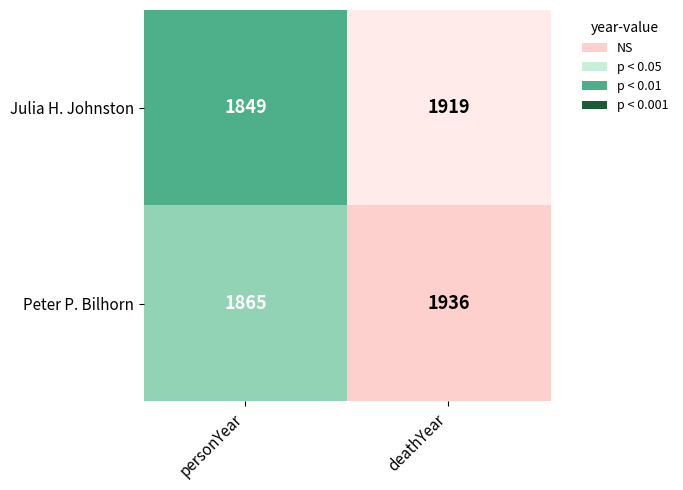

What is the average value of the Julia H. Johnston series?

1884